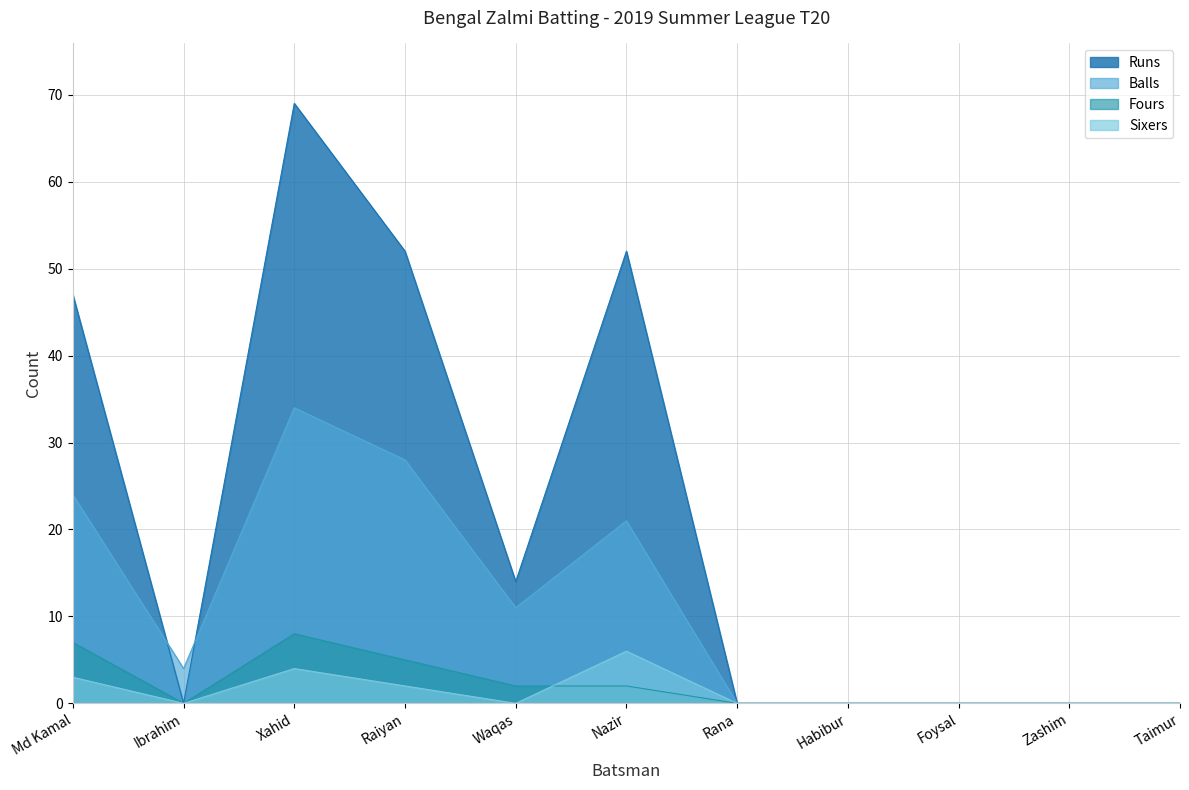

At Taimur, list the series in order from largest to smallest.

Runs, Balls, Fours, Sixers